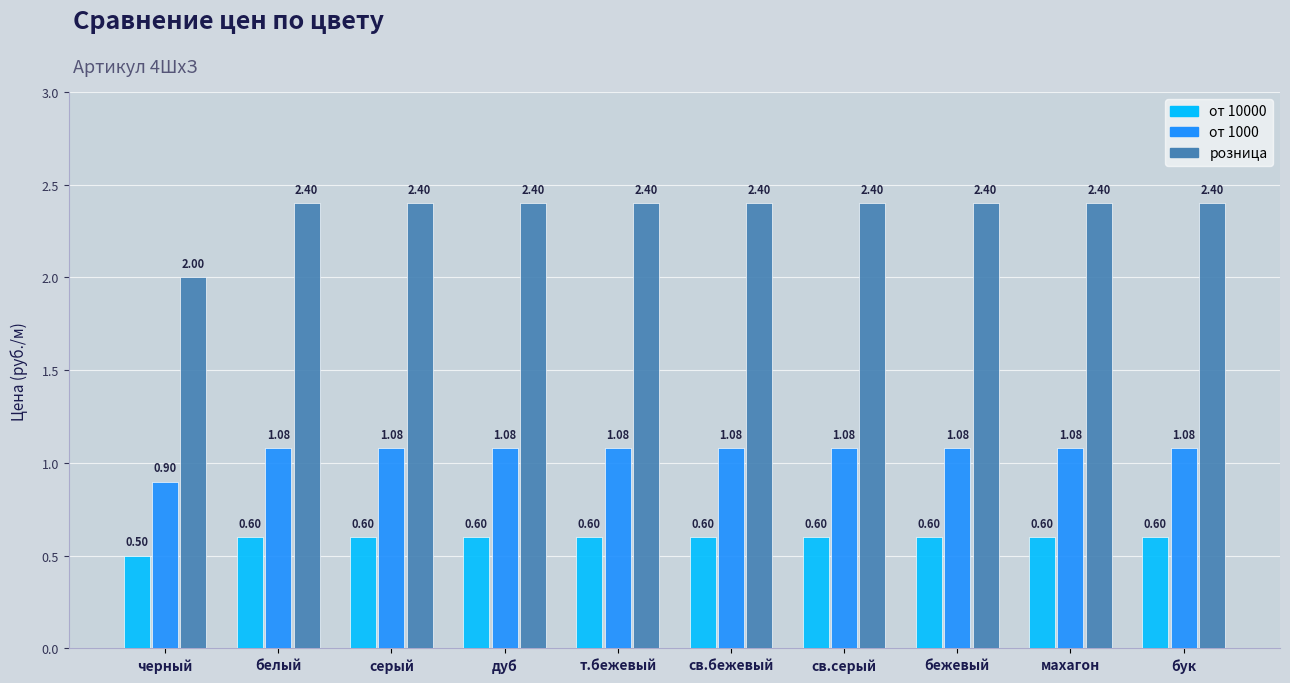

Rank the series at серый from highest to lowest value.

розница, от 1000, от 10000